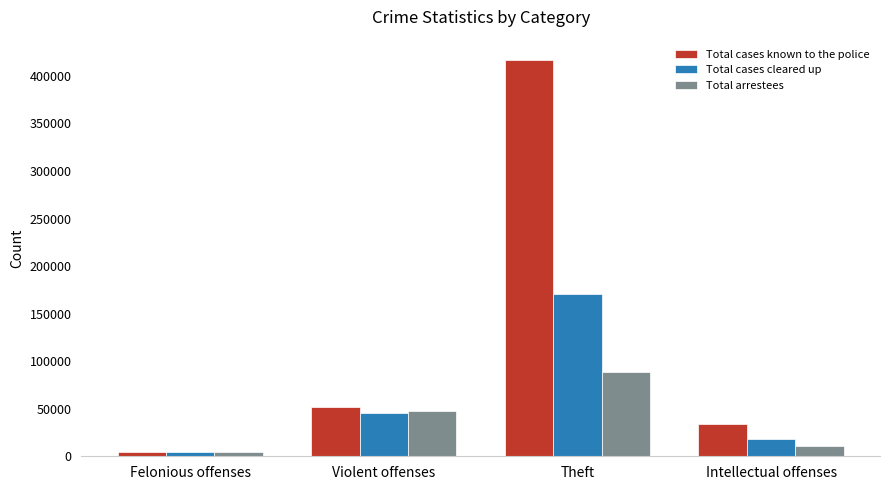

Which series changed the most between Violent offenses and Theft?

Total cases known to the police